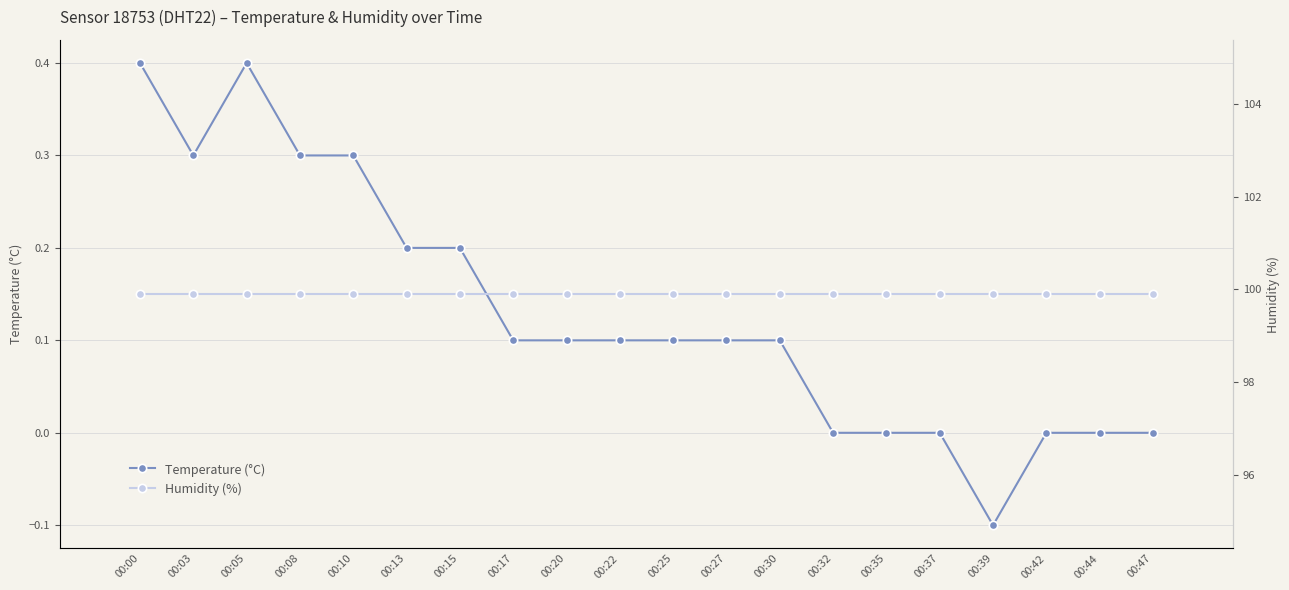

Is the value of Humidity (%) at 00:22 greater than the value of Temperature (°C) at 00:15?

Yes